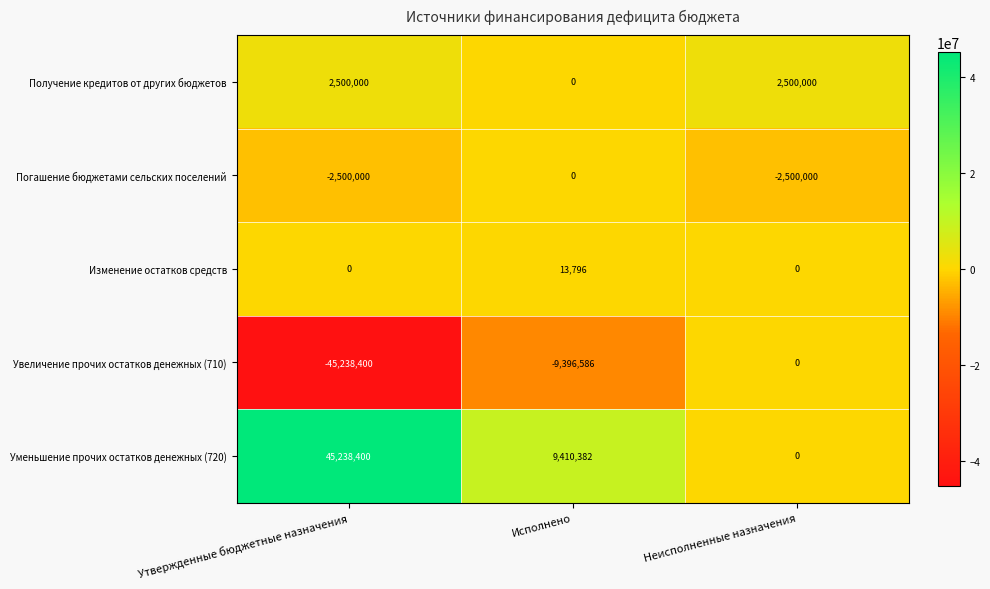

At which category is the sum across all series the highest?

Исполнено